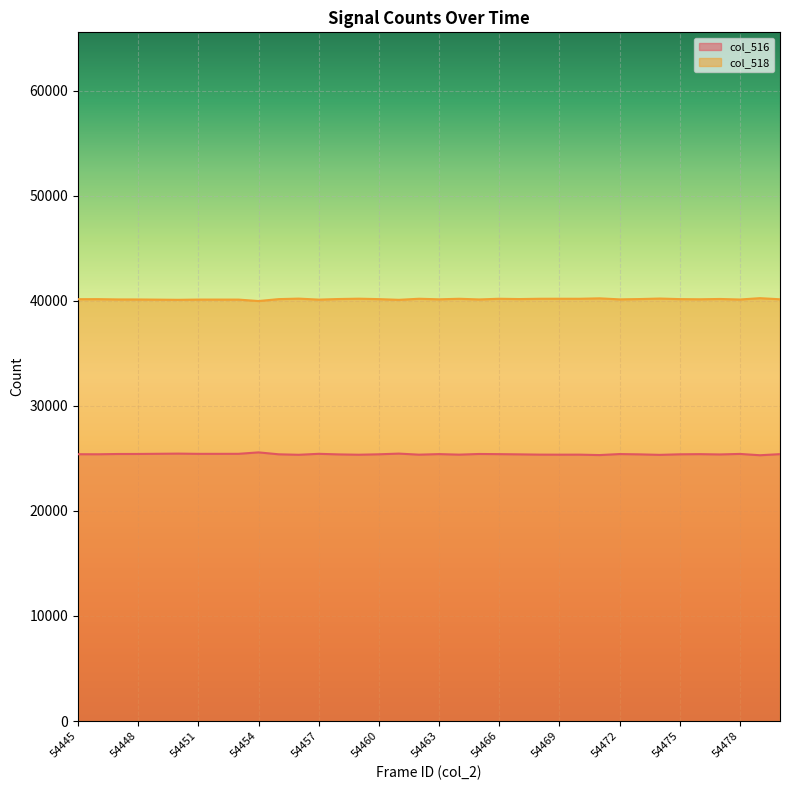

True or false: col_518 and col_516 cross at least once.

False